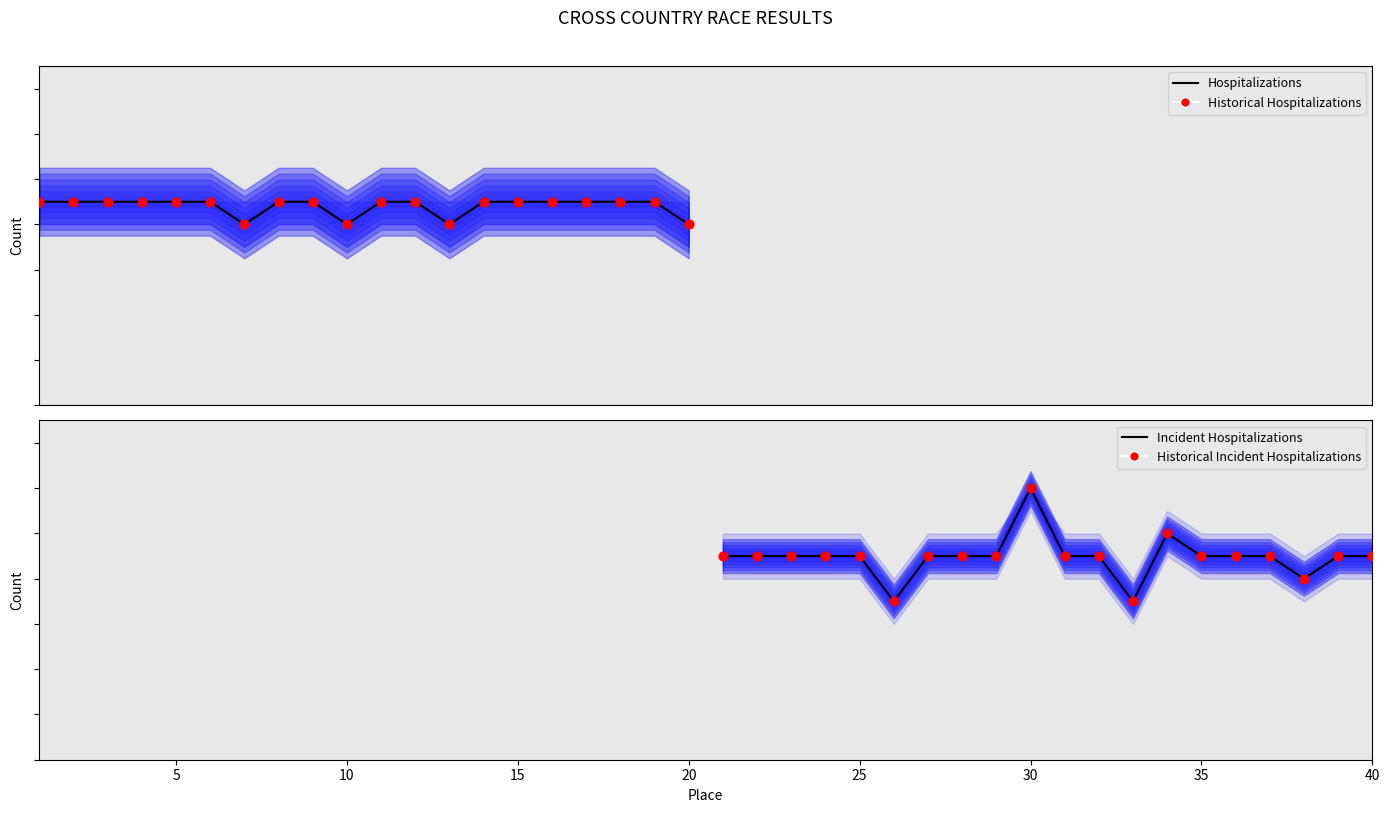

At which category is the sum across all series the highest?

9